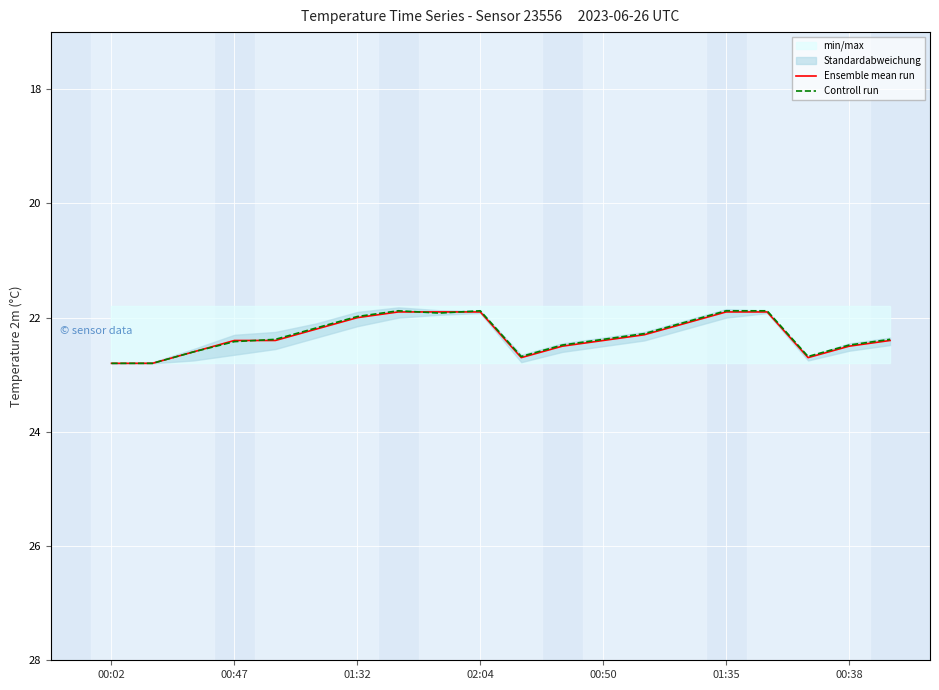

Is it true that Ensemble mean run equals 37.5 at 02:04?

False